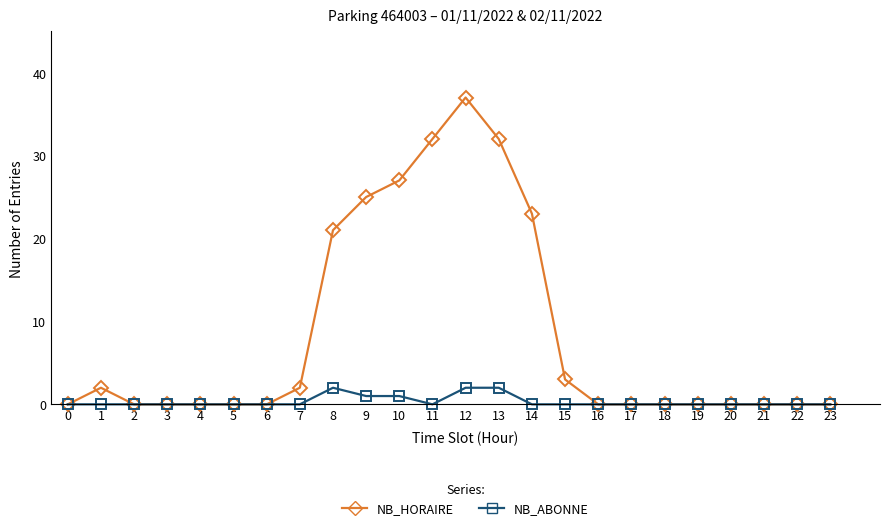

What is the difference between the maximum and minimum values in the NB_ABONNE series?

2